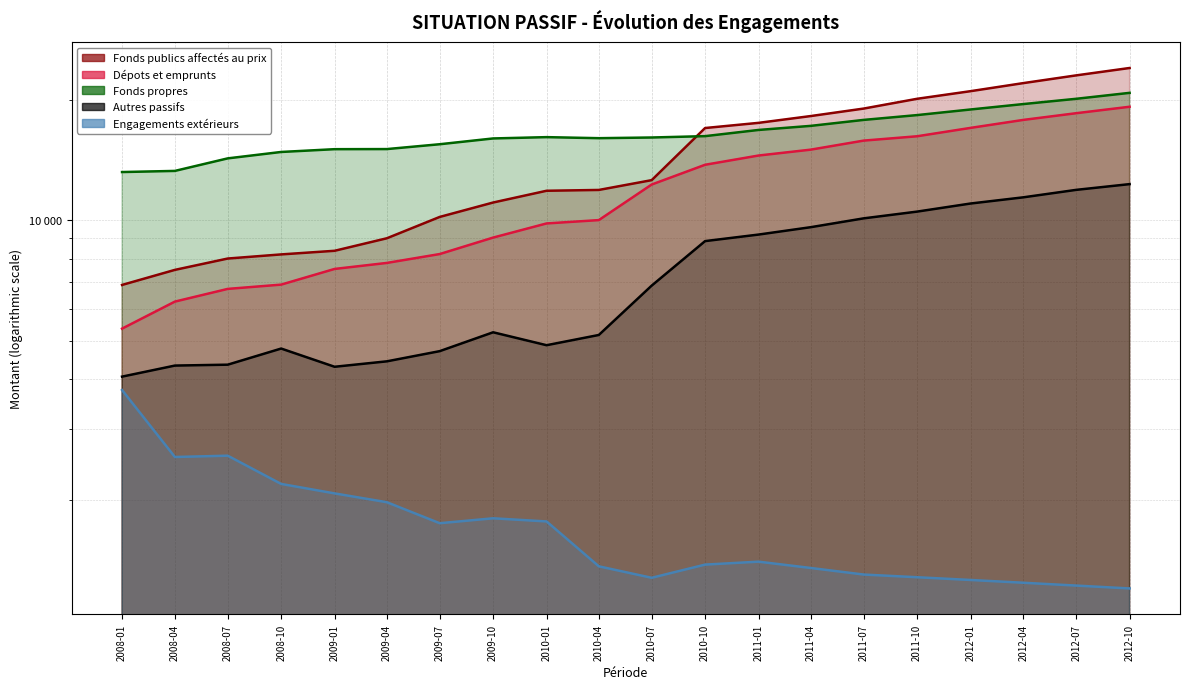

True or false: Fonds propres has a value of 17200.0 at 2011-04.

True